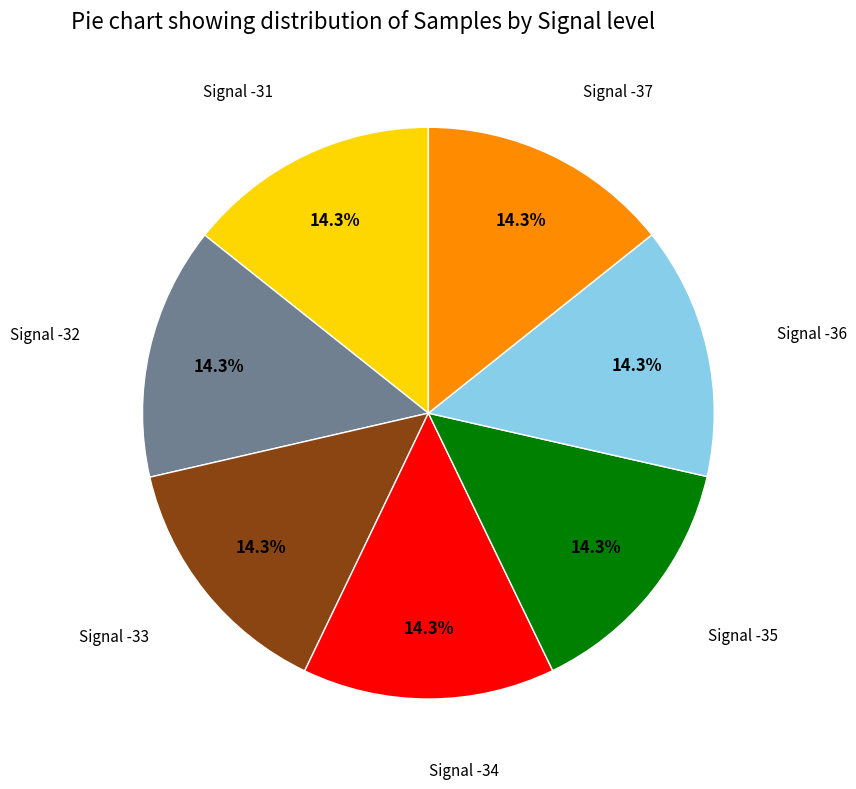

How many slices are in this pie chart?

7